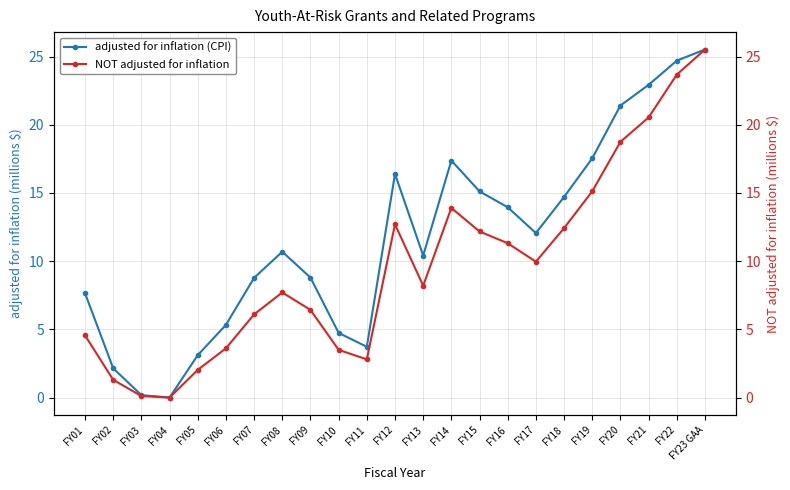

True or false: NOT adjusted for inflation has a value of 20.0 at FY19.

False